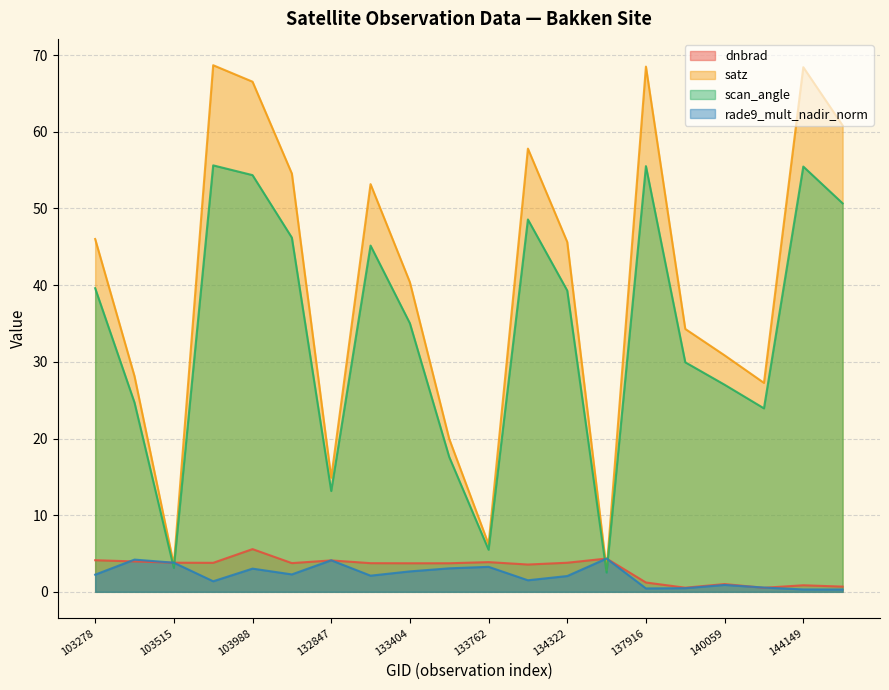

Reading left to right, extract all data points from this chart.

dnbrad: 4.1	4.0	3.8	3.8	5.6	3.7	4.1	3.7	3.7	3.7	3.9	3.6	3.8	4.3	1.2	0.5	1.0	0.5	0.9	0.7
satz: 46.0	28.1	3.5	68.7	66.5	54.6	14.9	53.2	40.4	19.9	6.2	57.8	45.6	2.8	68.5	34.3	30.8	27.3	68.4	60.8
scan_angle: 39.6	24.7	3.1	55.6	54.4	46.2	13.2	45.2	35.0	17.6	5.5	48.6	39.3	2.5	55.5	29.9	27.0	23.9	55.5	50.7
rade9_mult_nadir_norm: 2.2	4.2	3.8	1.4	3.0	2.3	4.1	2.1	2.7	3.1	3.3	1.5	2.1	4.3	0.4	0.5	0.9	0.6	0.3	0.3